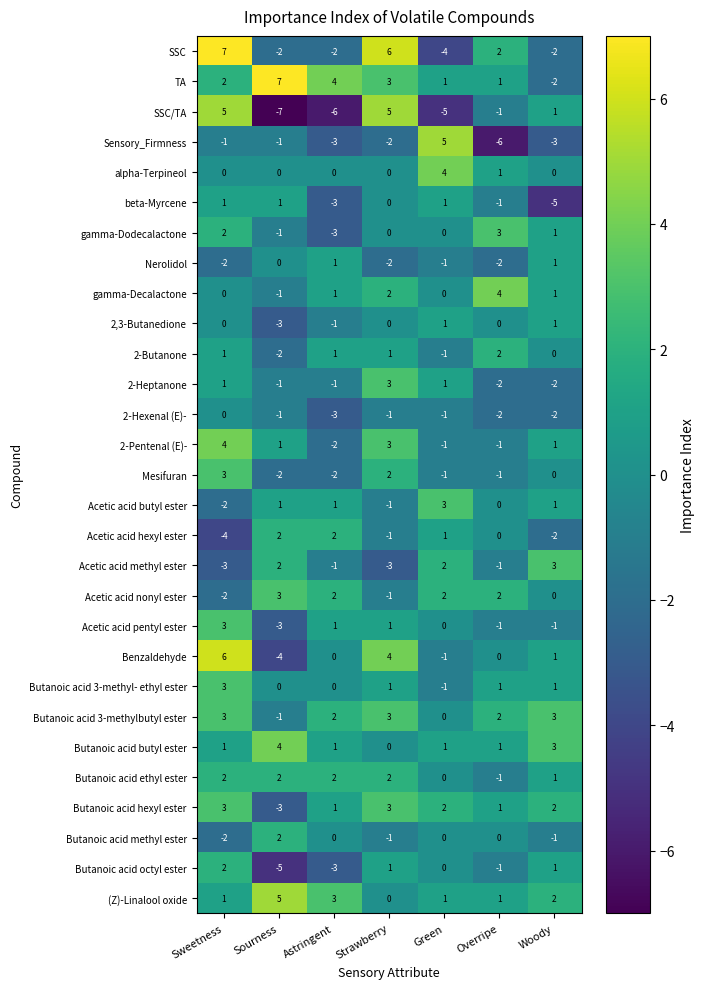

The value of SSC/TA at Strawberry is 5. True or false?

True